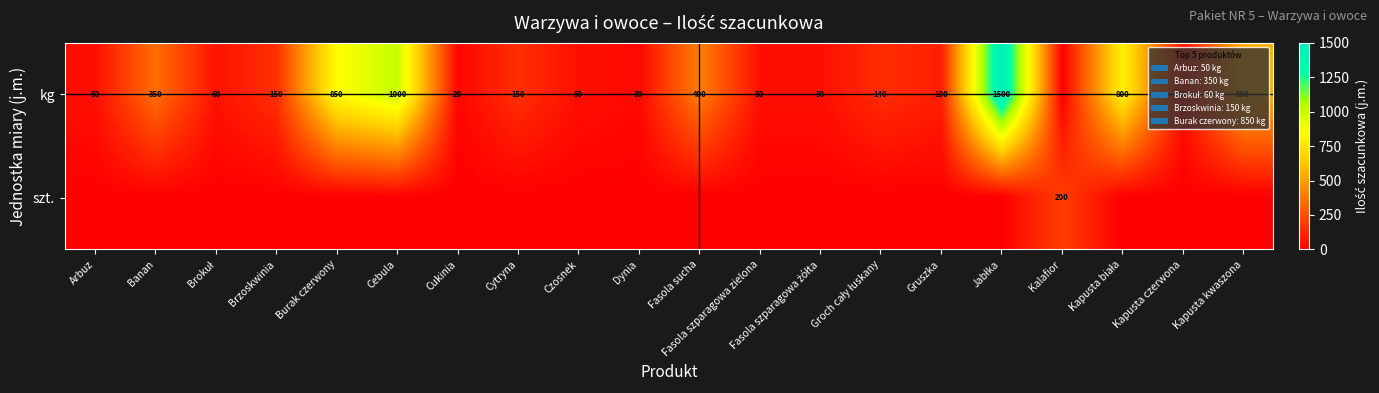

Is it true that szt. equals 200 at Kalafior?

True